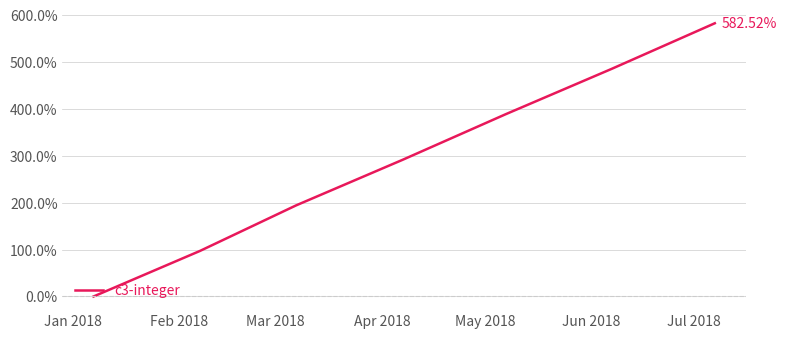

What is the sum of all values?

2038.8